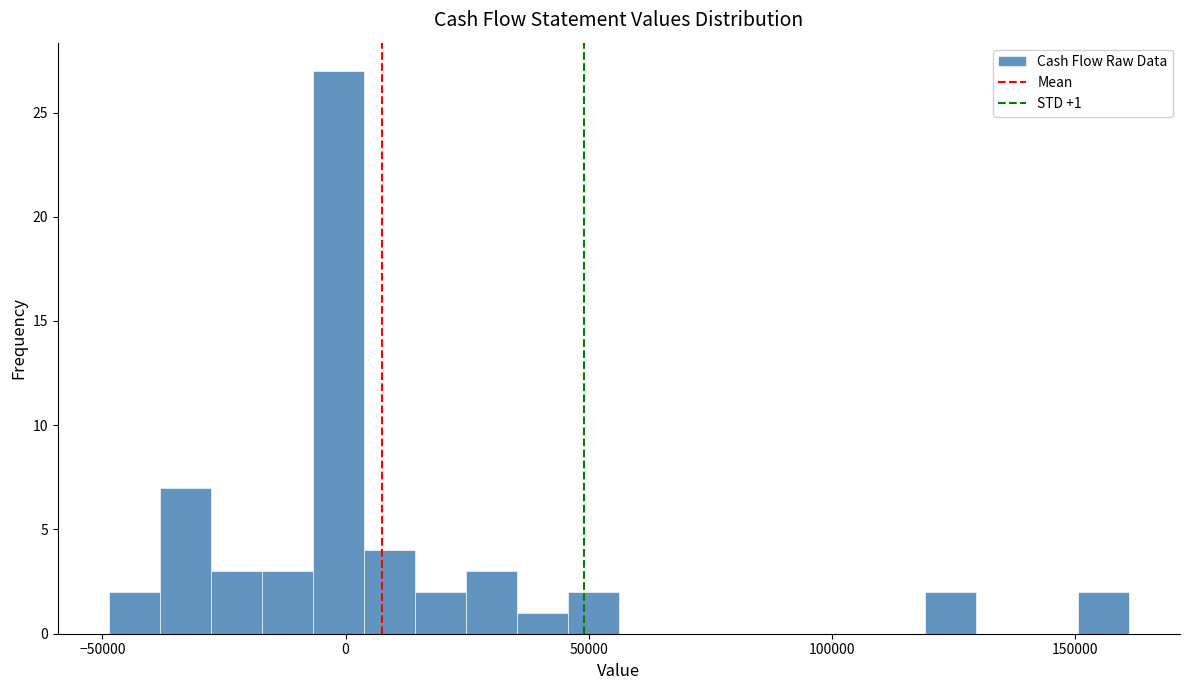

Read against the x-axis, roughly where is the centre of the tallest bar?

0